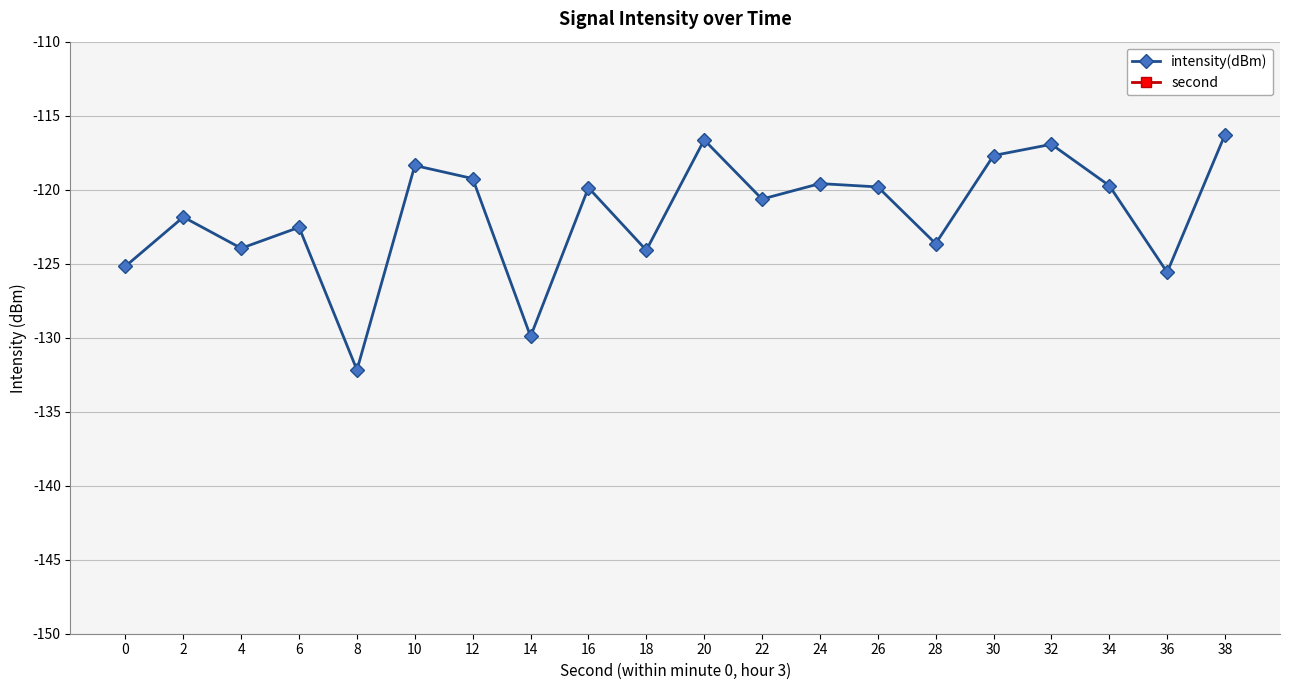

What is the value of the second point at the 15th from the left?

28.0